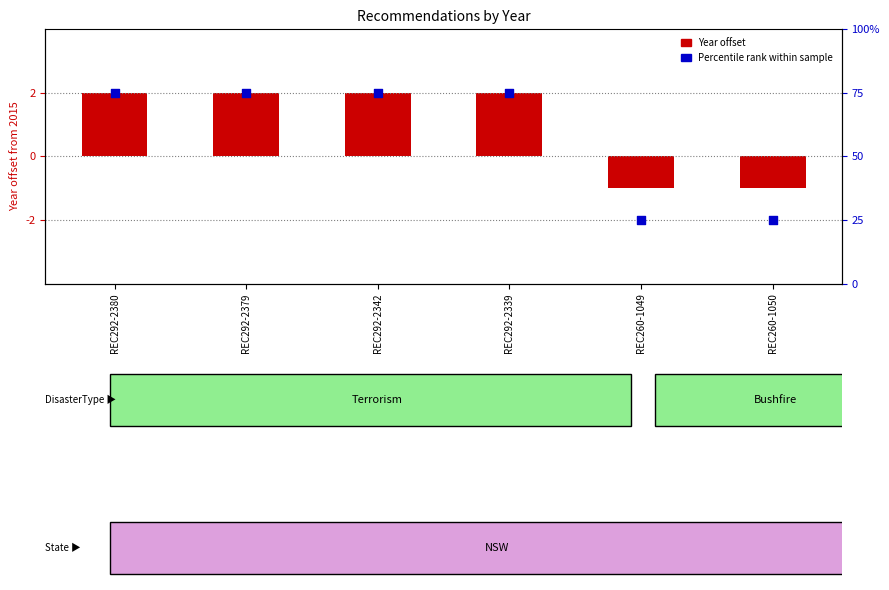

Which series has the largest total across all categories?

Percentile rank